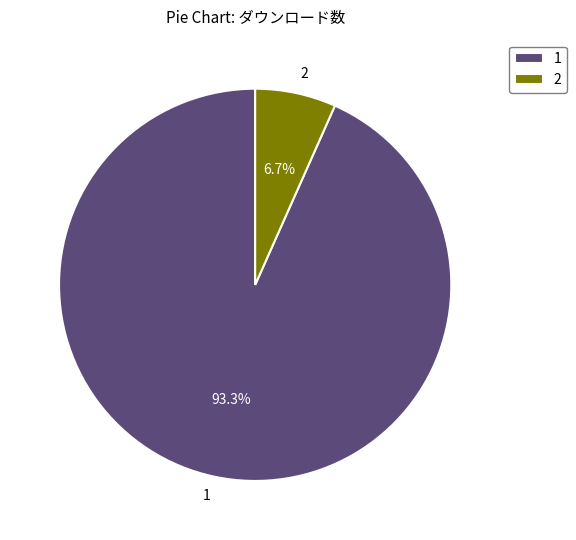

Rank the categories by value from highest to lowest.

1, 2